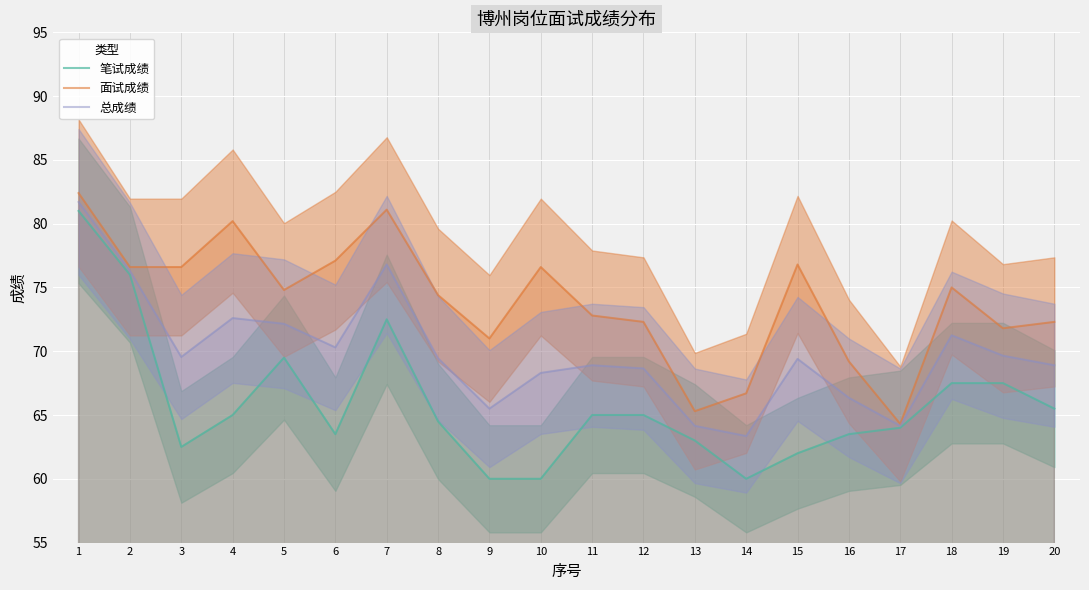

At which label does 面试成绩 first exceed 74?

1